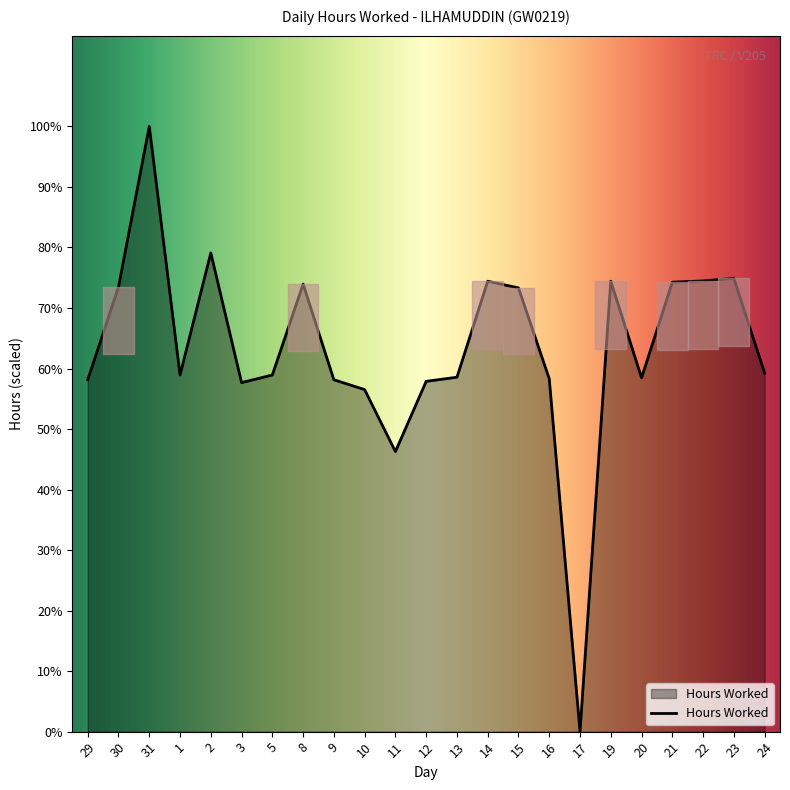

Reading left to right, what are all the values shown in this chart?

29=11.1	30=14.0	31=19.0	1=11.2	2=15.1	3=11.0	5=11.2	8=14.1	9=11.1	10=10.8	11=8.8	12=11.0	13=11.2	14=14.2	15=14.0	16=11.1	17=0.0	19=14.2	20=11.1	21=14.1	22=14.2	23=14.3	24=11.3